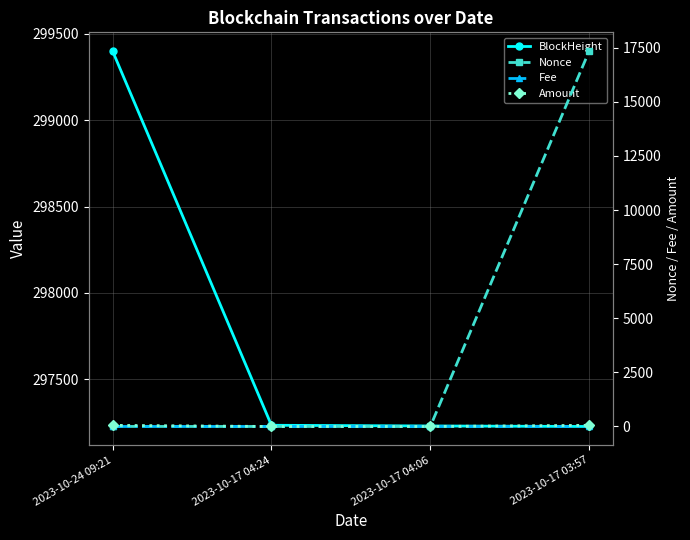

What is the minimum value for BlockHeight?

297226.0